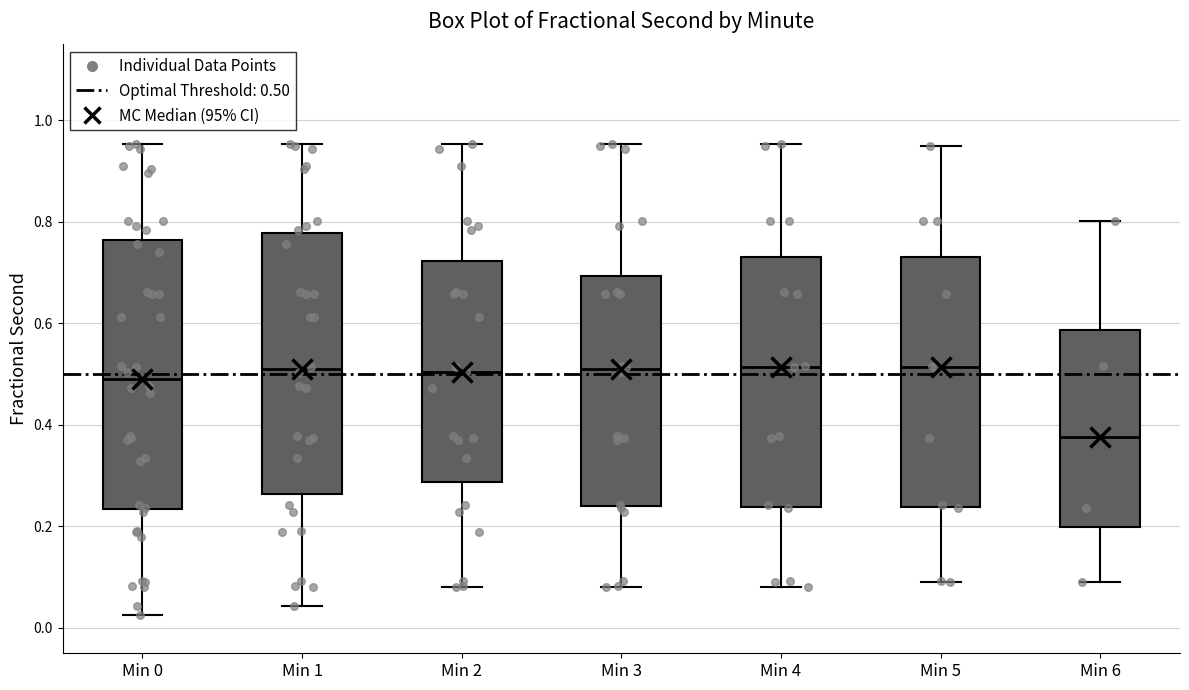

Reading left to right, read every box against the y-axis: the position of its median line, the range the box covers, and the ends of its whiskers. The values are not printed on the chart, so give them approximately, as read against the axis.

Min 0: median 0.50, box 0.24 to 0.76, whiskers 0.02 to 0.96
Min 1: median 0.50, box 0.26 to 0.78, whiskers 0.04 to 0.96
Min 2: median 0.50, box 0.28 to 0.72, whiskers 0.08 to 0.96
Min 3: median 0.50, box 0.24 to 0.70, whiskers 0.08 to 0.96
Min 4: median 0.52, box 0.24 to 0.74, whiskers 0.08 to 0.96
Min 5: median 0.52, box 0.24 to 0.74, whiskers 0.10 to 0.94
Min 6: median 0.38, box 0.20 to 0.58, whiskers 0.10 to 0.80